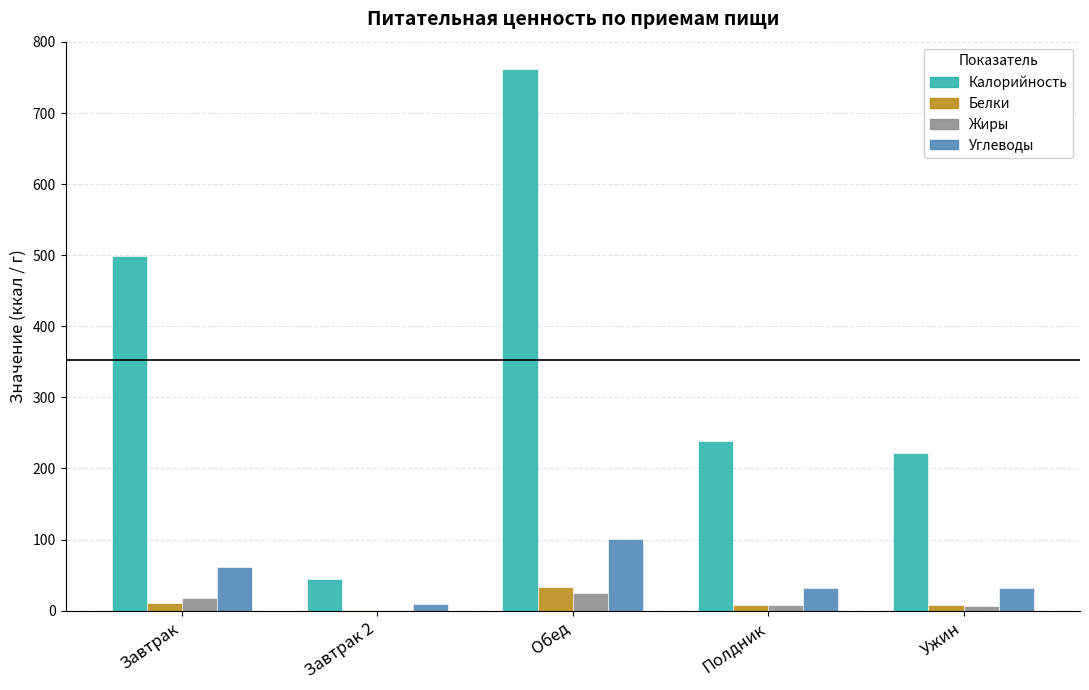

At which label does Углеводы first exceed 32?

Завтрак